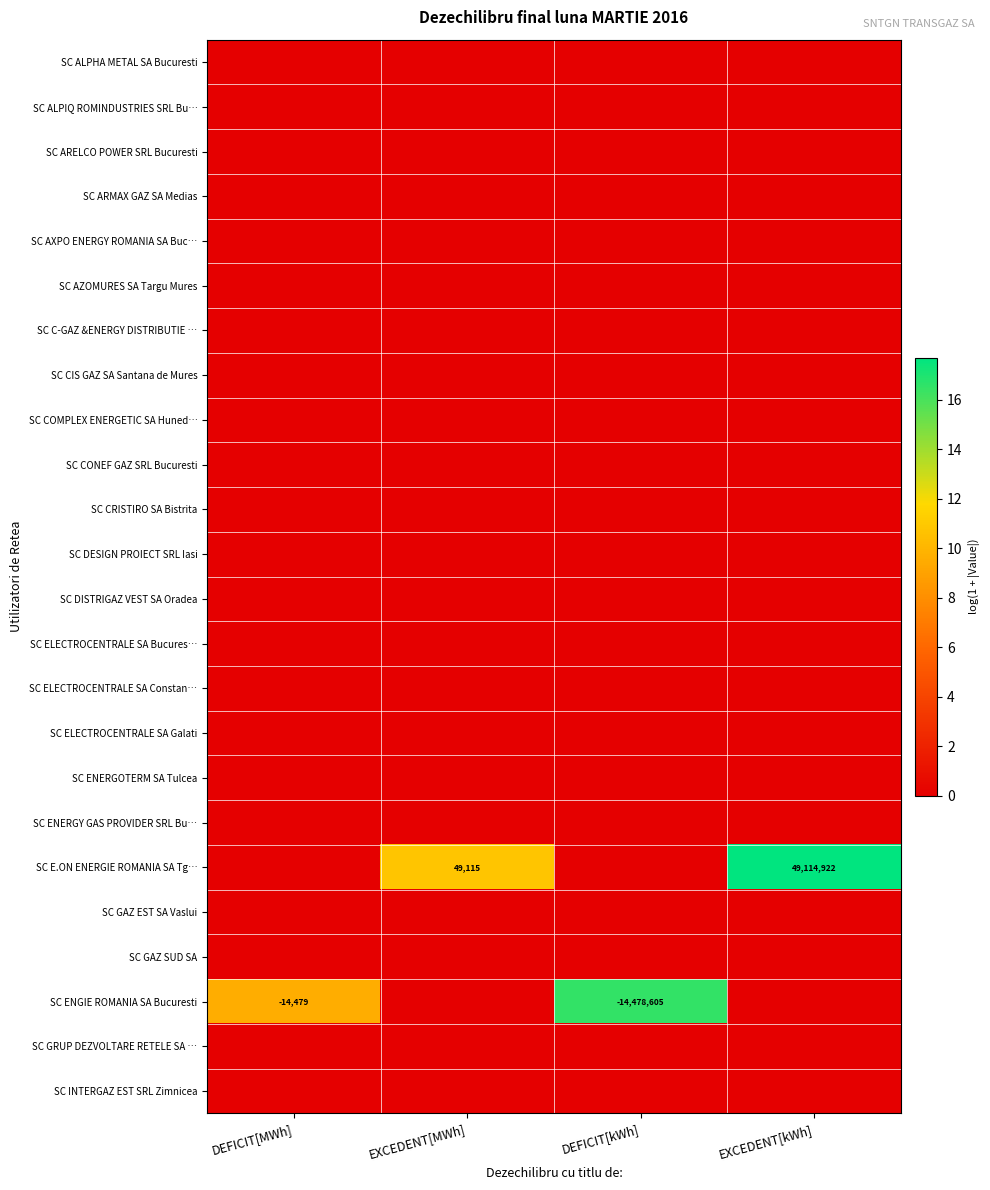

What is the total value across all series at EXCEDENT[kWh]?

17.7